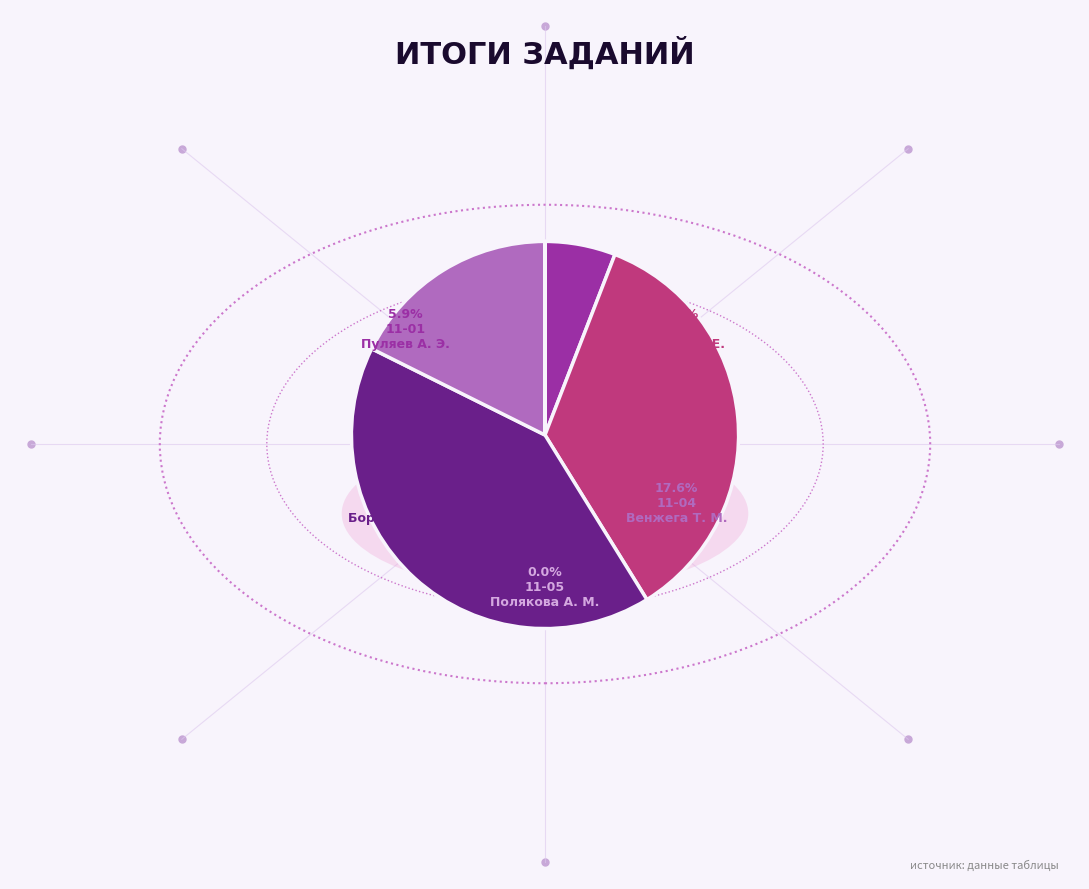

Is it true that 11-04 Венжега Т. М. is 27% of the pie?

False